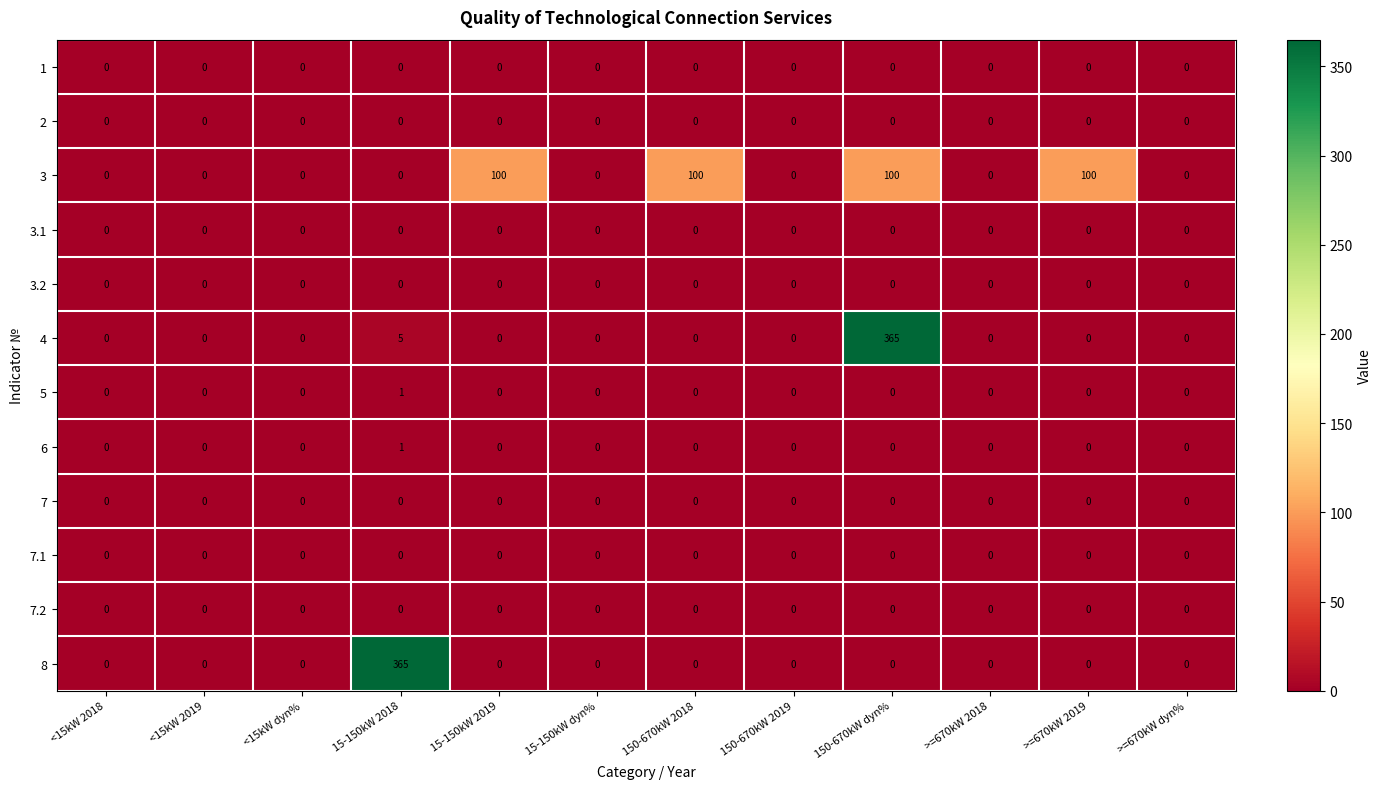

Is it true that 7.1 equals 0 at 150-670kW 2018?

True